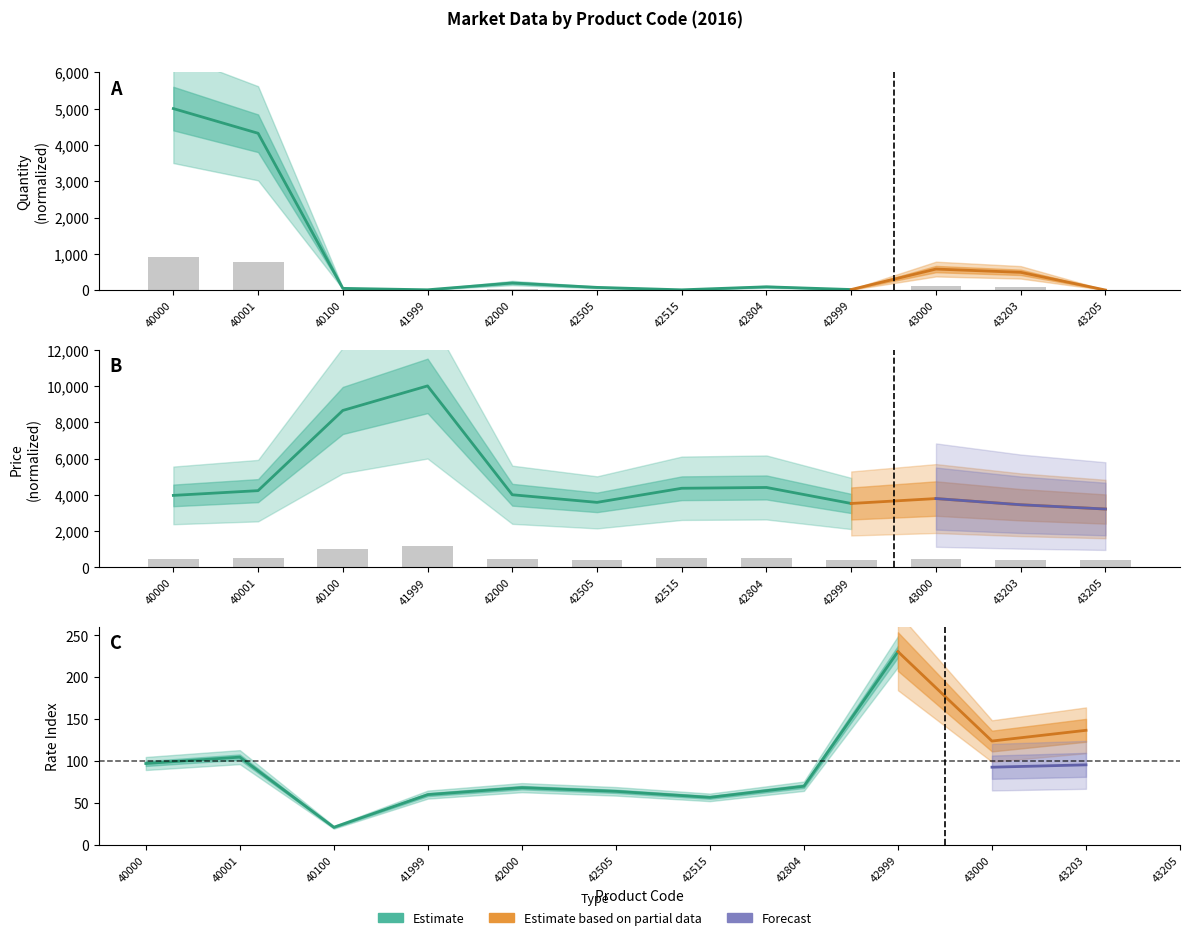

What value does the Price series have at 42505?

430.4